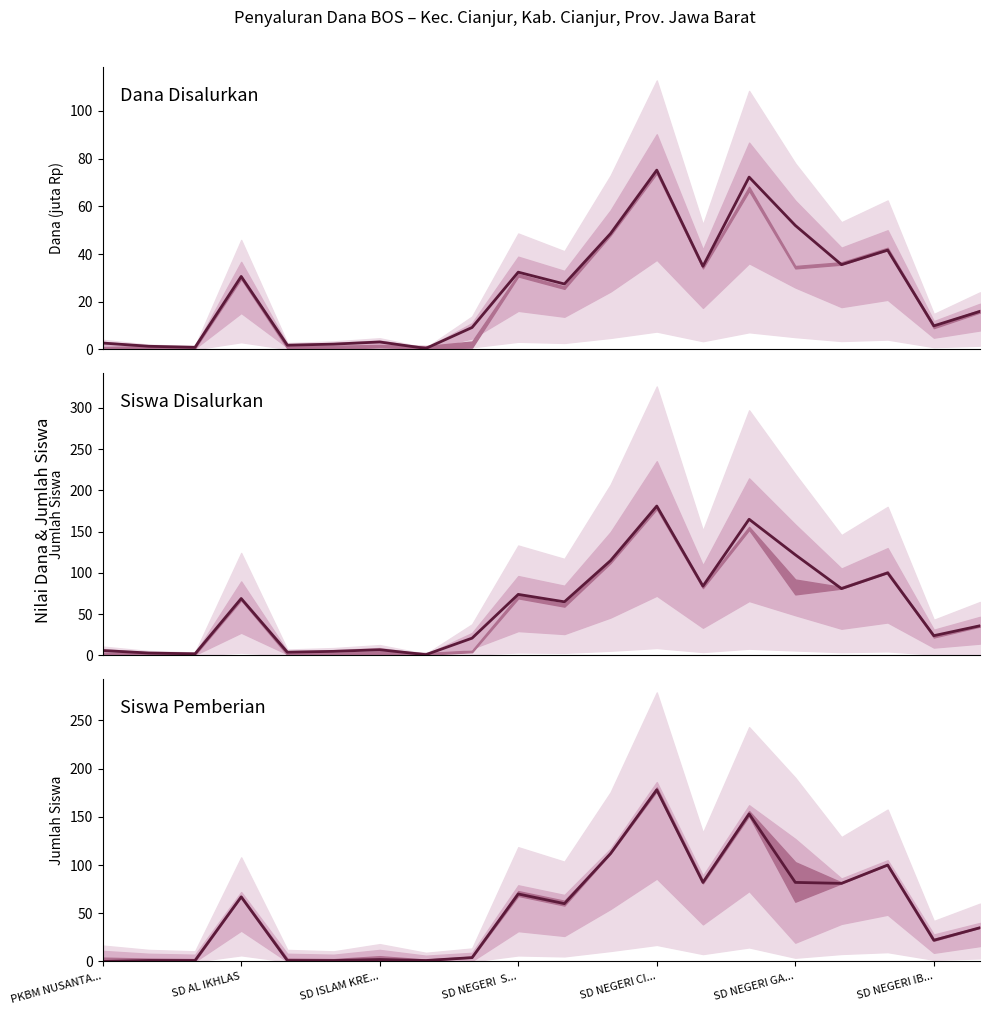

True or false: Siswa Disalurkan and Dana Disalurkan (juta) cross at least once.

False